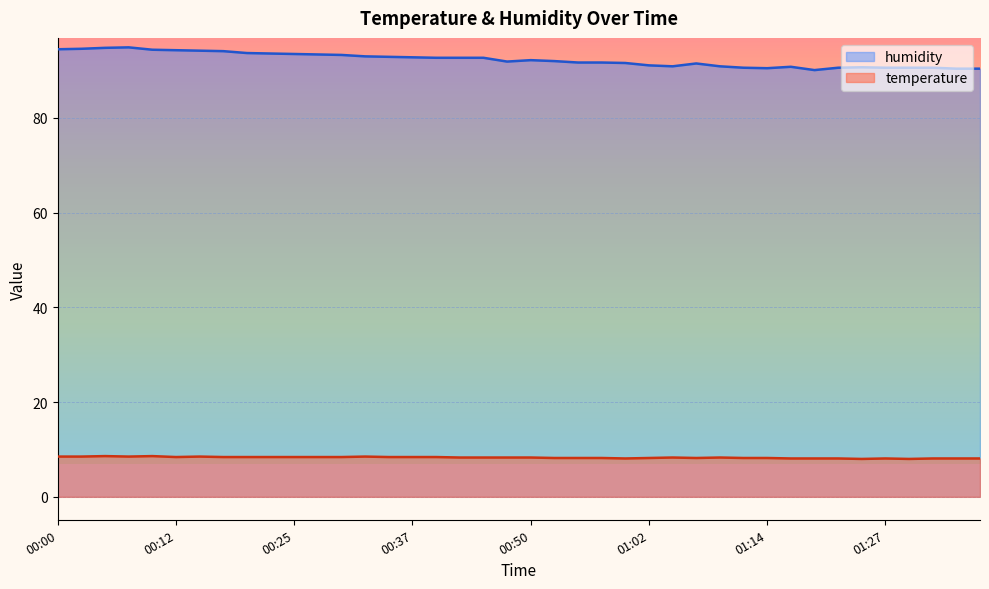

What is the minimum value for humidity?

90.1